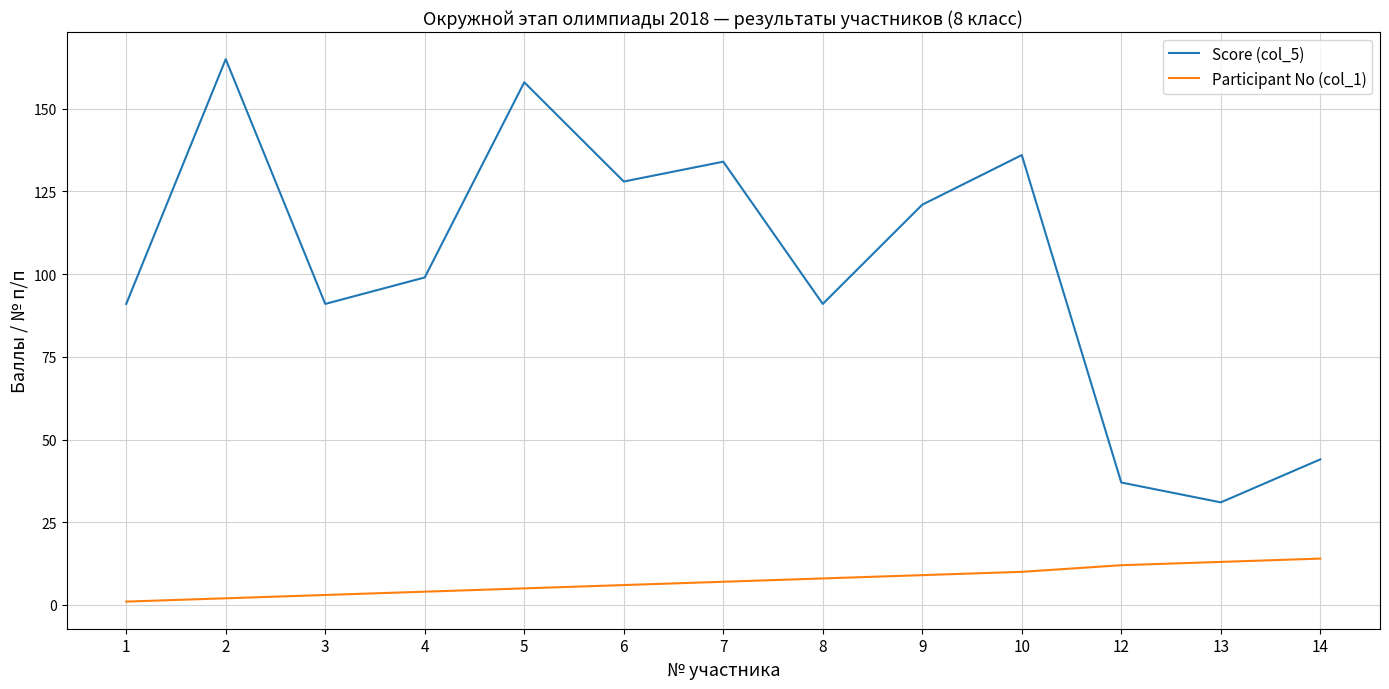

At how many categories does at least one series exceed 6?

13